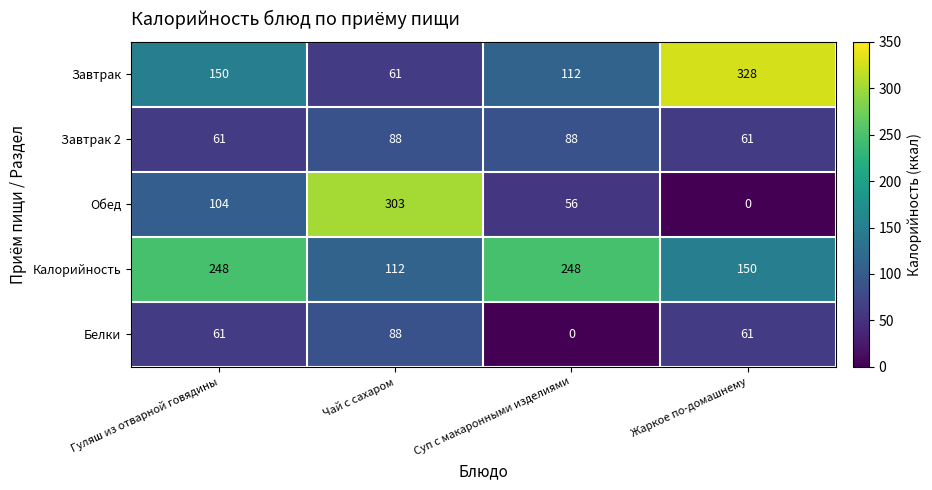

Reading left to right, list all the values displayed in this chart.

Завтрак: Гуляш из отварной говядины=150	Чай с сахаром=61	Суп с макаронными изделиями=112	Жаркое по-домашнему=328
Завтрак 2: Гуляш из отварной говядины=61	Чай с сахаром=88	Суп с макаронными изделиями=88	Жаркое по-домашнему=61
Обед: Гуляш из отварной говядины=104	Чай с сахаром=303	Суп с макаронными изделиями=56	Жаркое по-домашнему=0
Калорийность: Гуляш из отварной говядины=248	Чай с сахаром=112	Суп с макаронными изделиями=248	Жаркое по-домашнему=150
Белки: Гуляш из отварной говядины=61	Чай с сахаром=88	Суп с макаронными изделиями=0	Жаркое по-домашнему=61